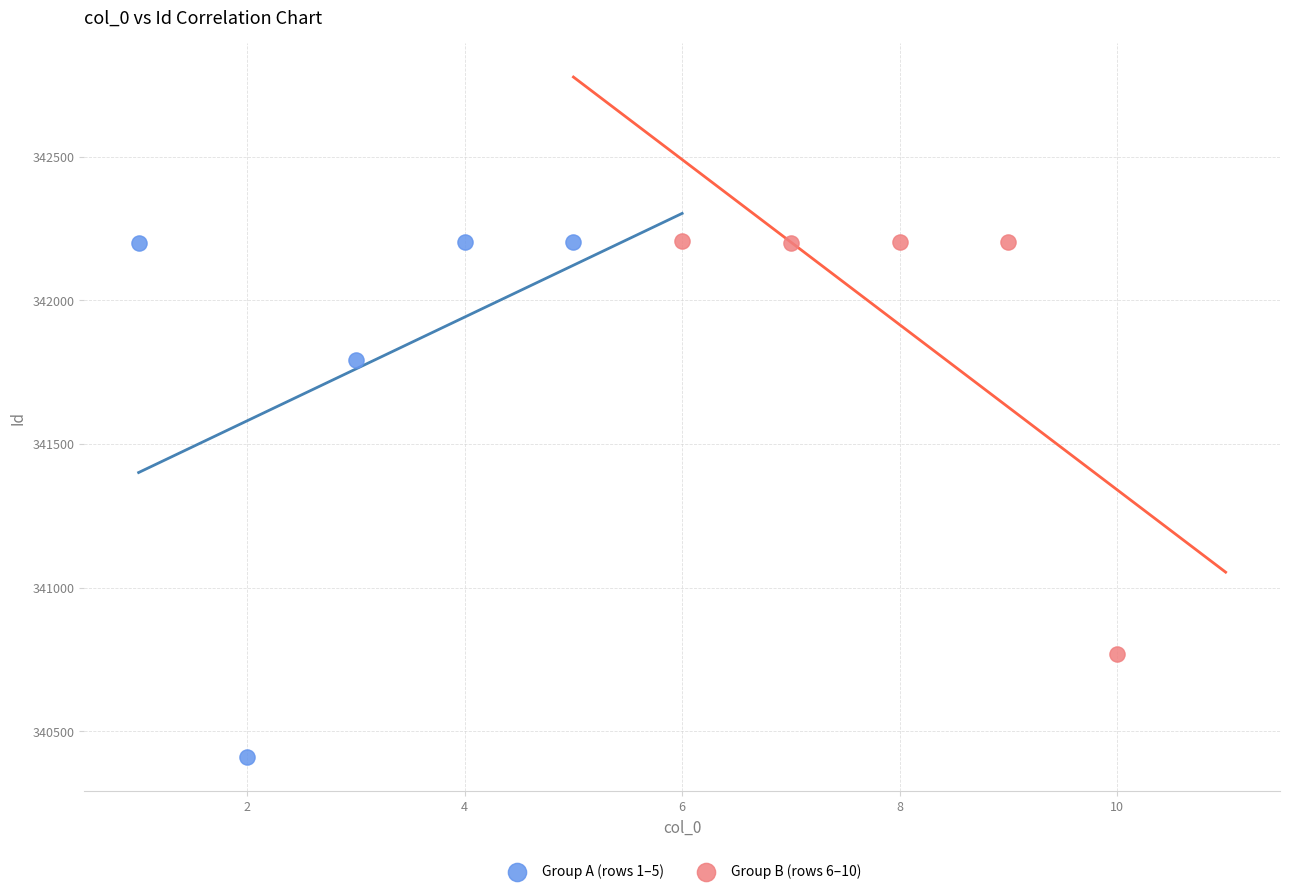

Which series contains the lowest Y value?

Group A (rows 1–5)